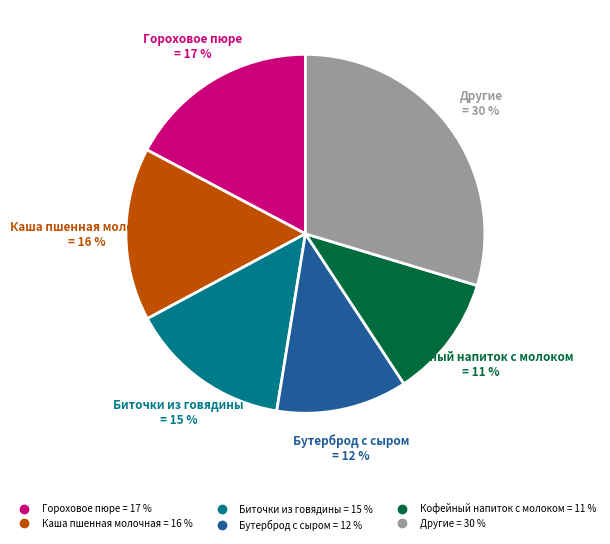

To the nearest percent, what is the difference between the largest and smallest slice percentages?

19%